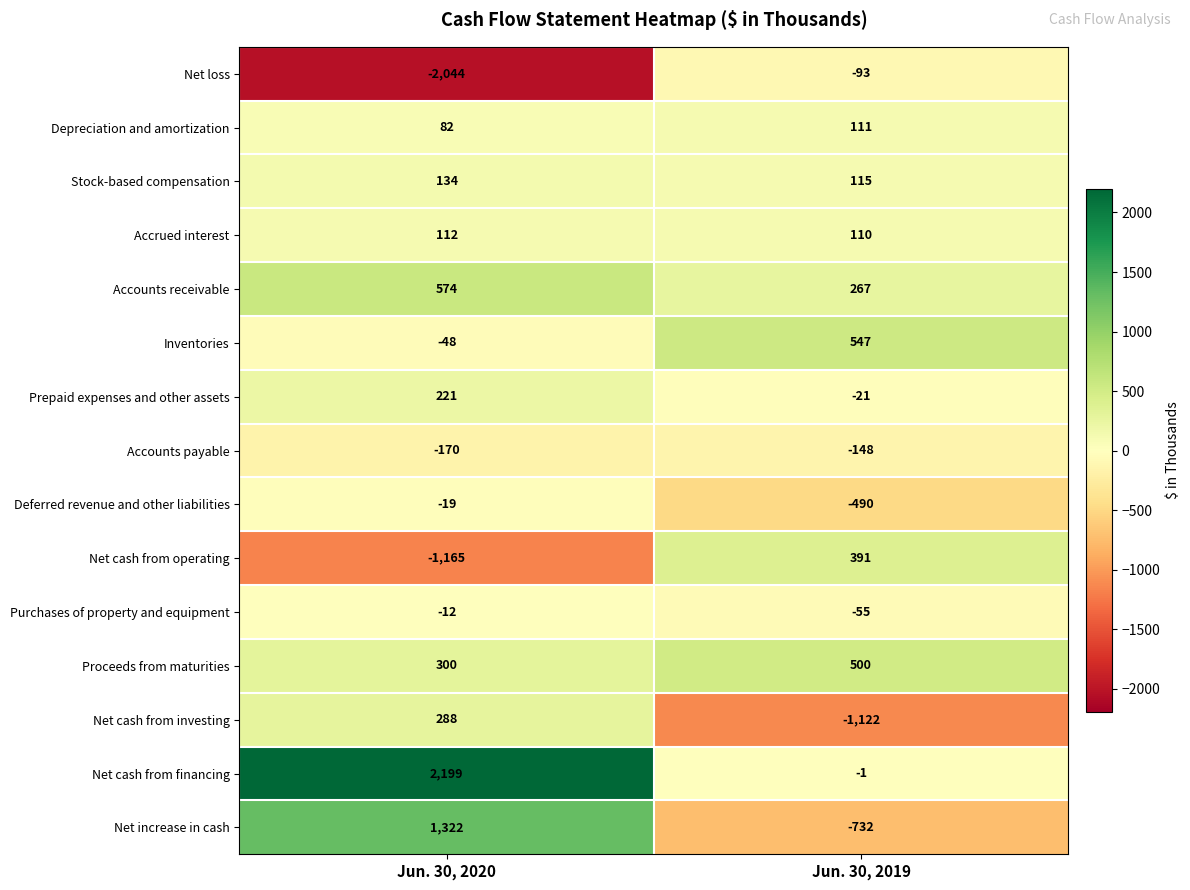

Is it true that Inventories equals 725 at Jun. 30, 2019?

False